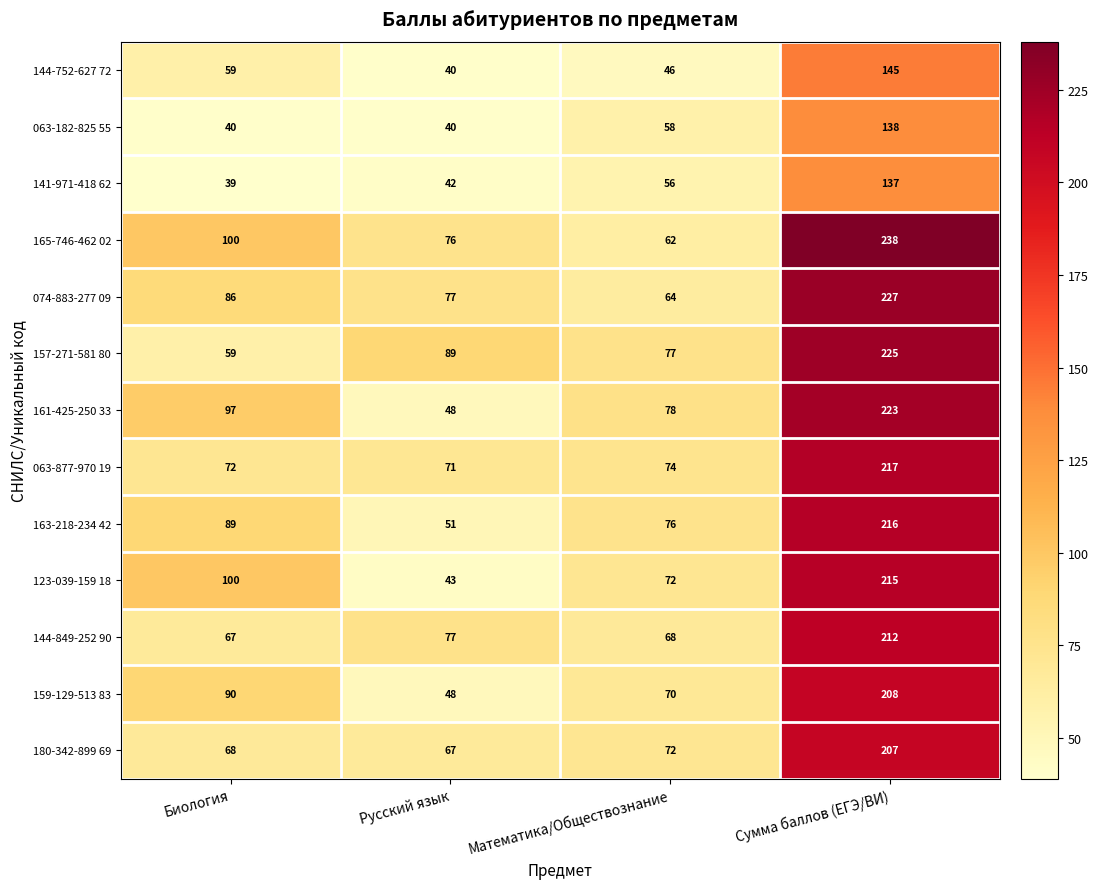

Is it true that 144-752-627 72 equals 40 at Русский язык?

True